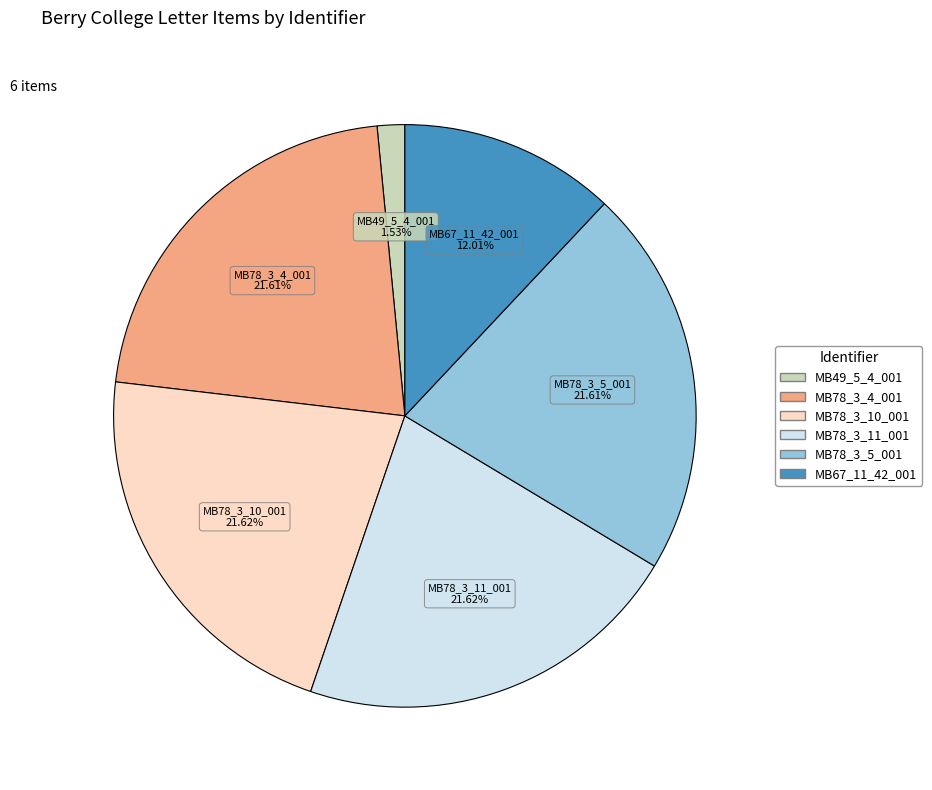

What percentage is the MB67_11_42_001 slice, to the nearest percent?

12%